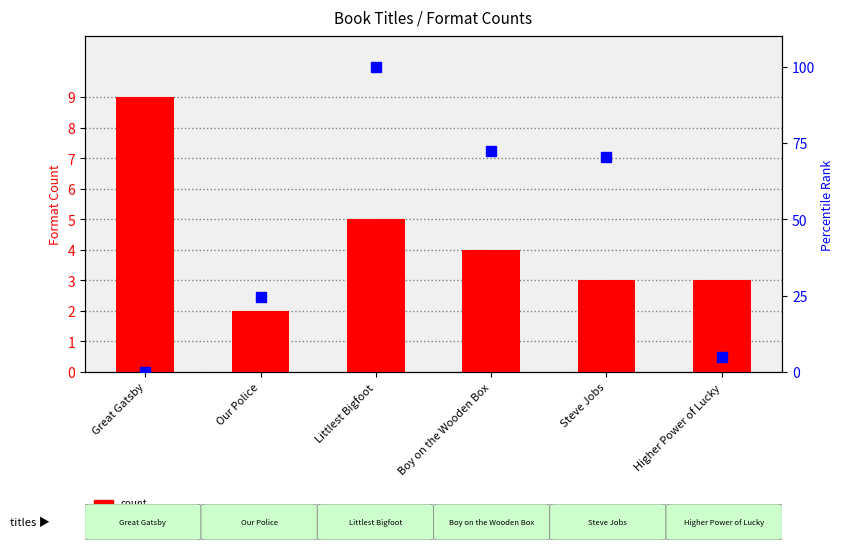

At which label does count first exceed 4?

Great Gatsby